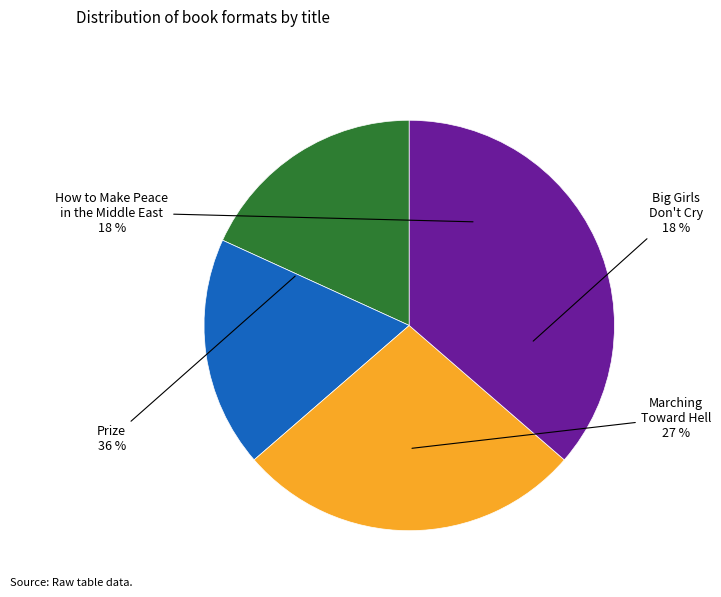

What percentage is the Prize slice, to the nearest percent?

36%